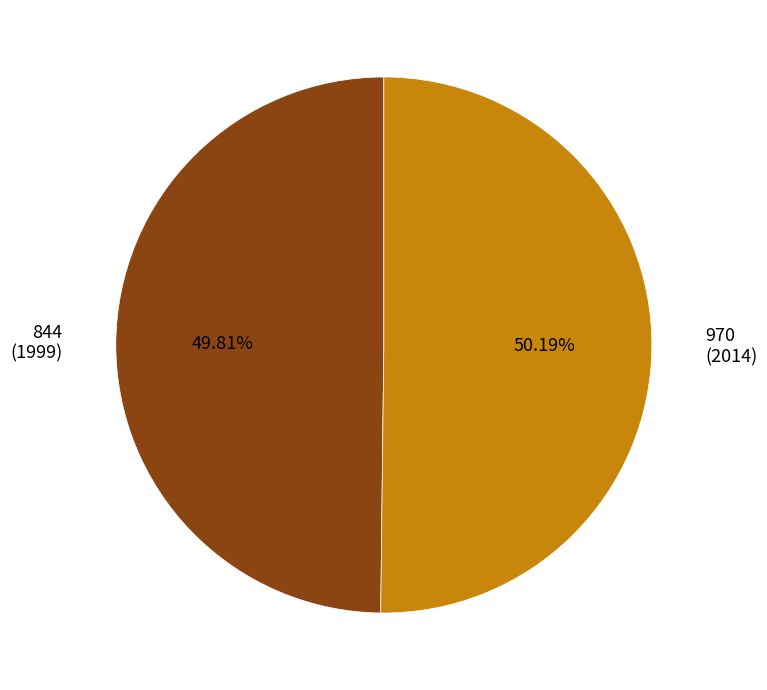

Does any single category account for the majority?

Yes